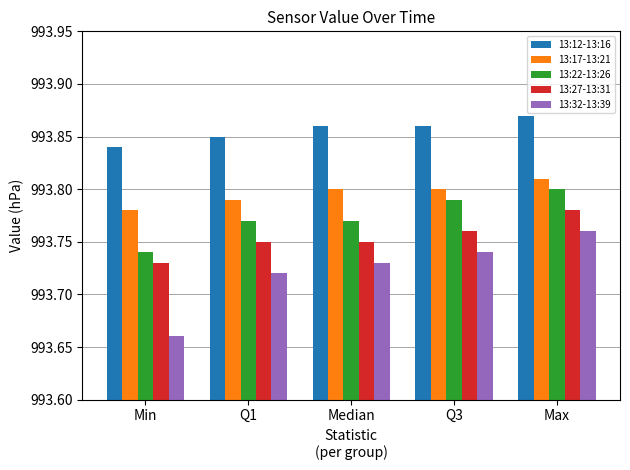

Rank the series by their maximum value, from lowest to highest.

13:32-13:39, 13:27-13:31, 13:22-13:26, 13:17-13:21, 13:12-13:16